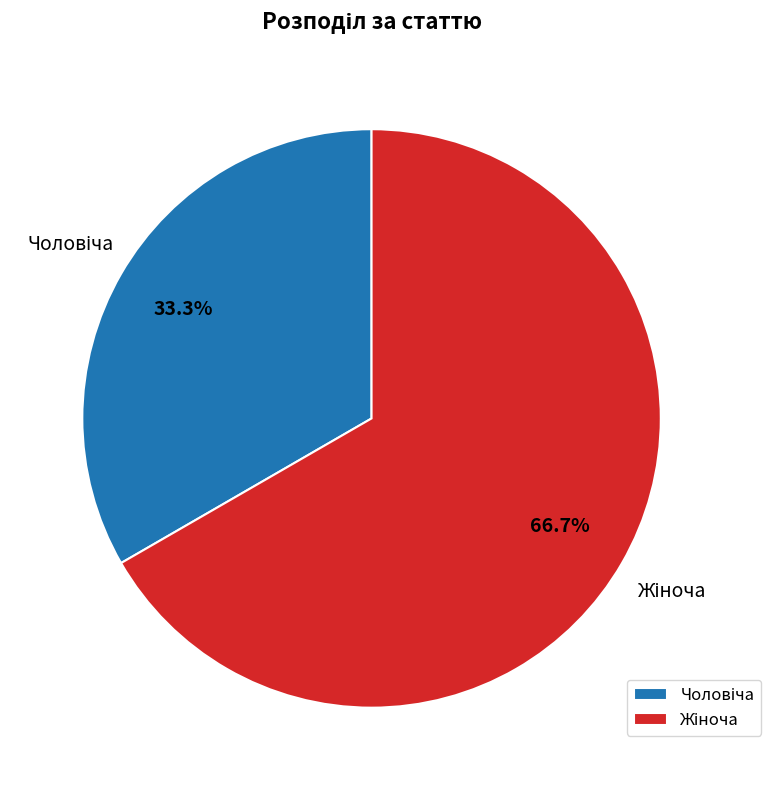

To the nearest percent, what is the difference between the largest and smallest slice percentages?

33%